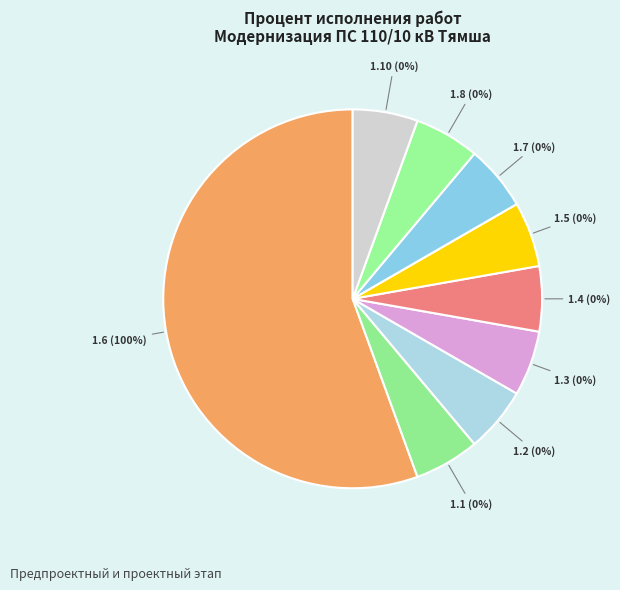

Is it true that Утверждение платы за ТП is 6% of the pie?

False